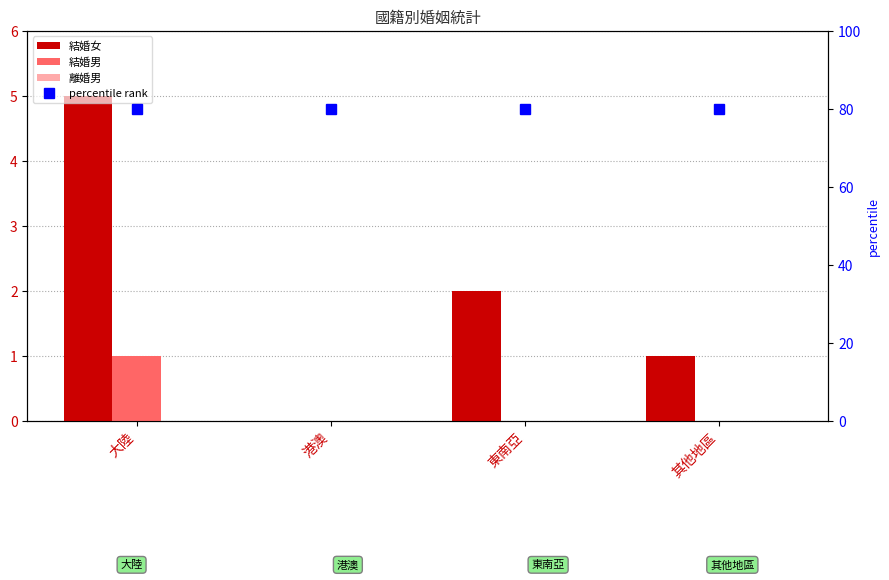

What is the value of the 結婚女 bar at the 4th from the left?

1